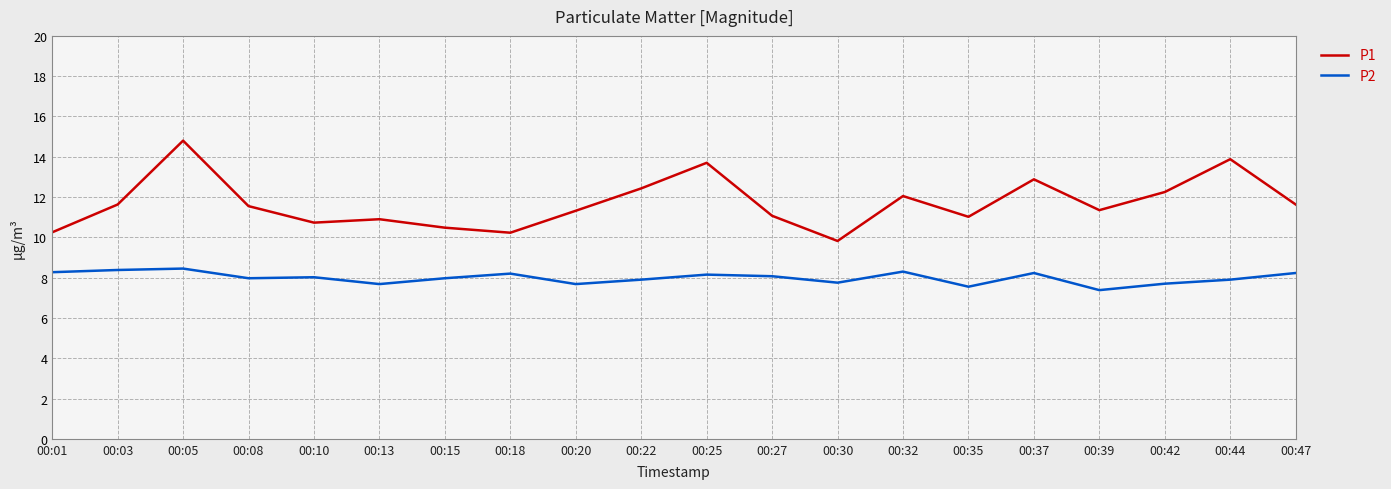

True or false: P2 and P1 intersect in this chart.

False